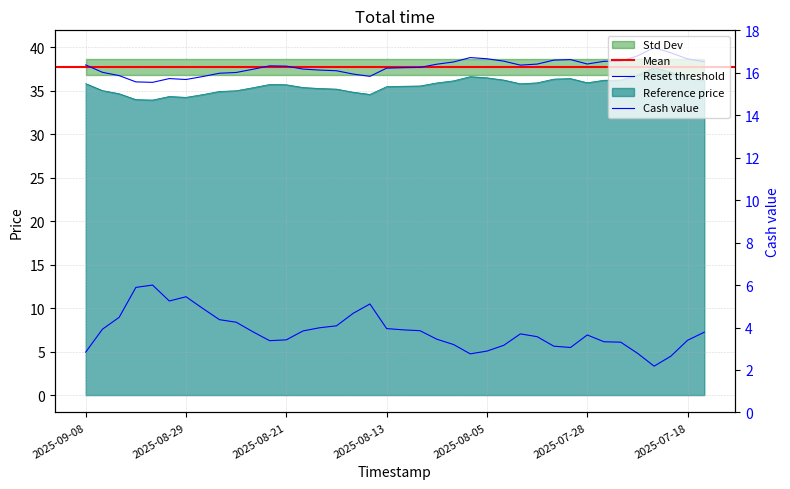

True or false: Reference price has a value of 63.5 at 2025-07-25.

False